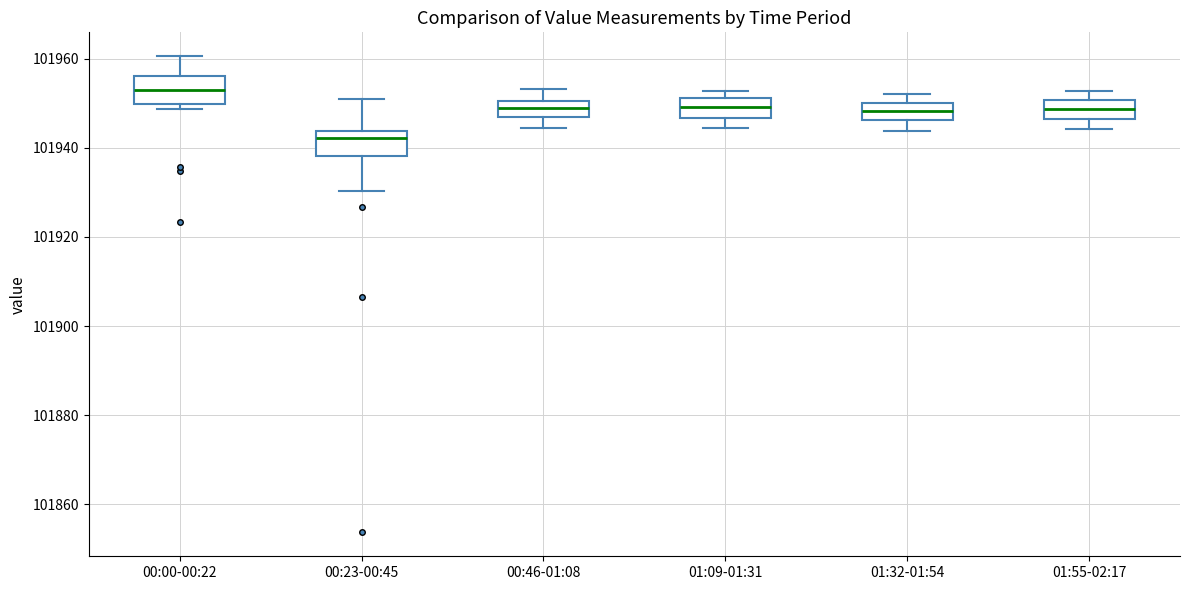

Where does the median line of the box for 01:09-01:31 sit on the y-axis? The values are not printed on the chart, so give them approximately, as read against the axis.

101950